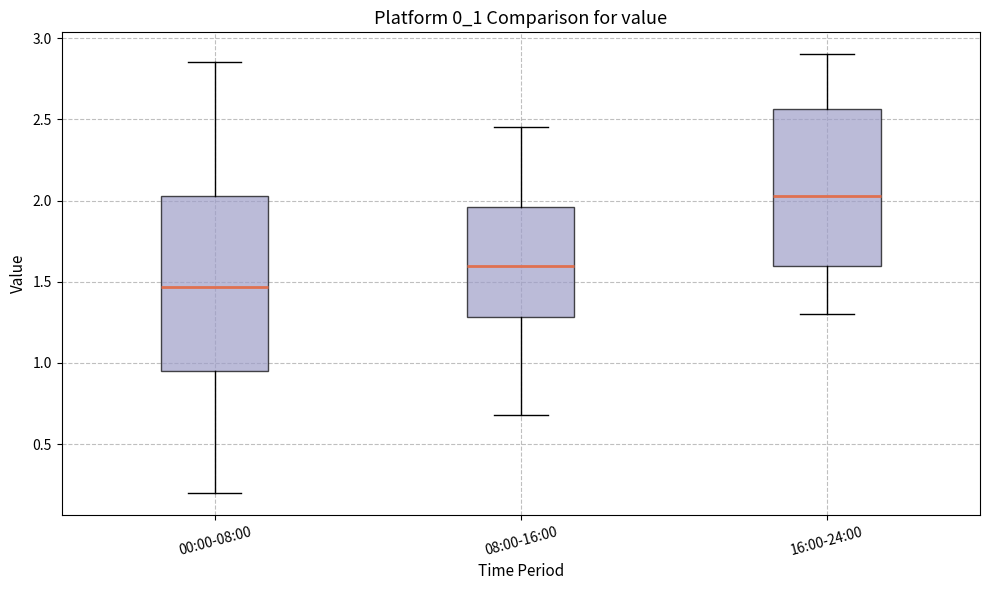

Comparing the boxes themselves (not the whiskers), which one is the tallest?

00:00-08:00